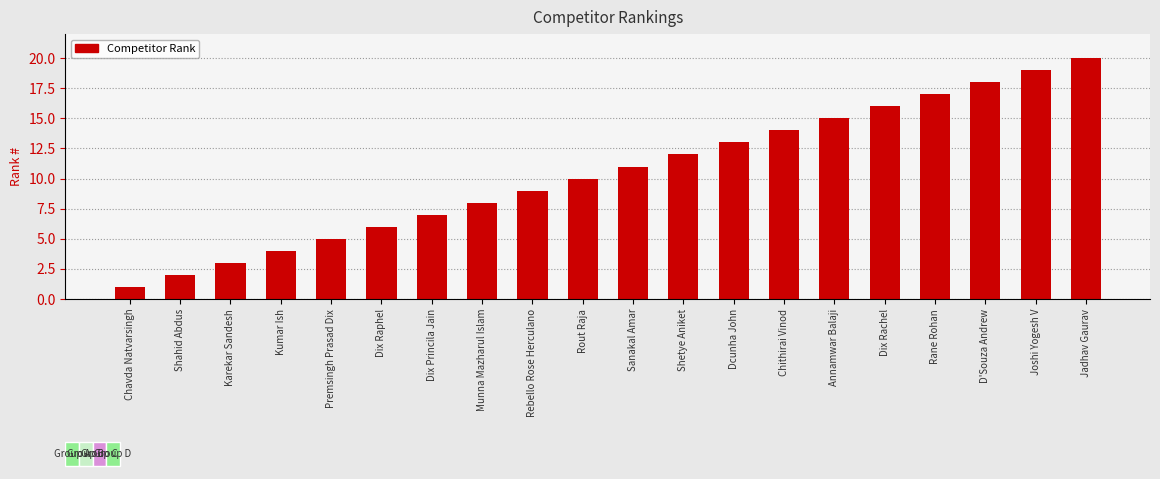

Which label corresponds to the largest value in the chart?

Jadhav Gaurav